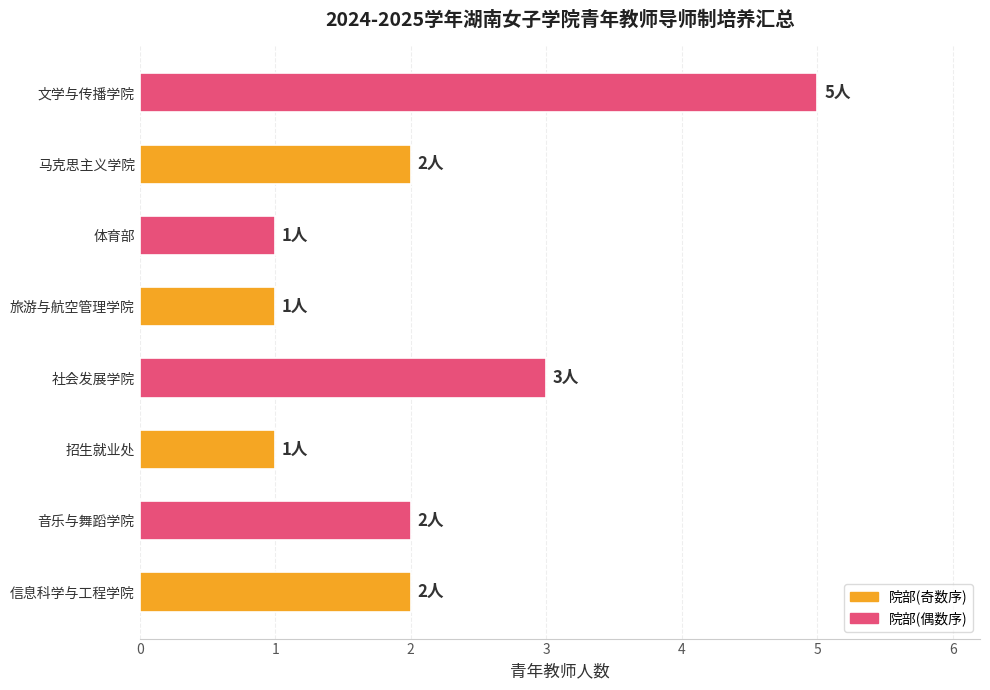

Is it true that the value at 音乐与舞蹈学院 is 1?

False